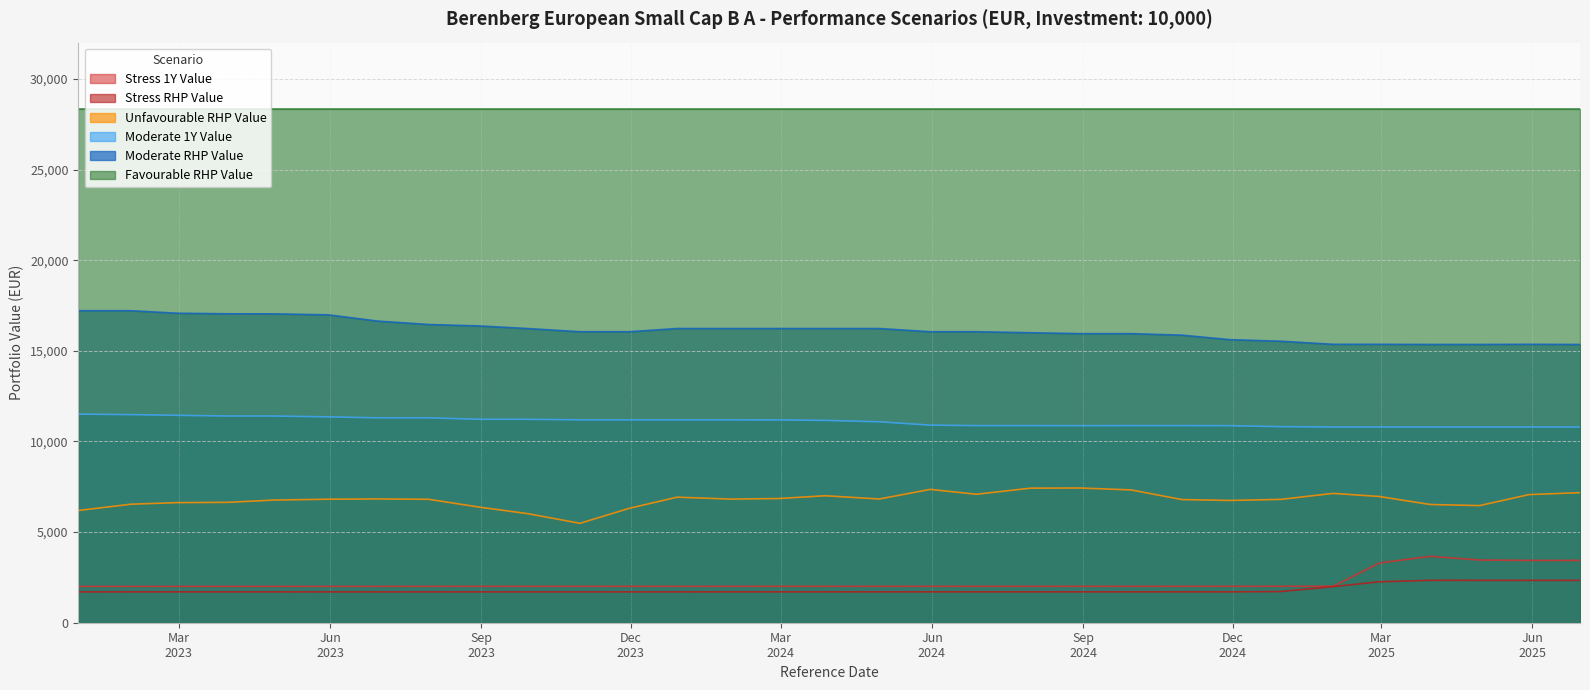

Rank the categories by Unfavourable RHP Value value from highest to lowest.

2024-08-30, 2024-07-31, 2024-05-31, 2024-09-30, 2025-06-30, 2025-01-31, 2024-06-28, 2025-05-30, 2024-03-28, 2025-02-28, 2023-12-29, 2024-02-29, 2023-06-30, 2024-04-30, 2024-01-31, 2023-05-31, 2023-07-31, 2024-12-30, 2024-10-31, 2023-04-28, 2024-11-29, 2023-03-31, 2023-02-28, 2023-01-31, 2025-03-31, 2025-04-30, 2023-08-31, 2023-11-30, 2022-12-30, 2023-09-29, 2023-10-31